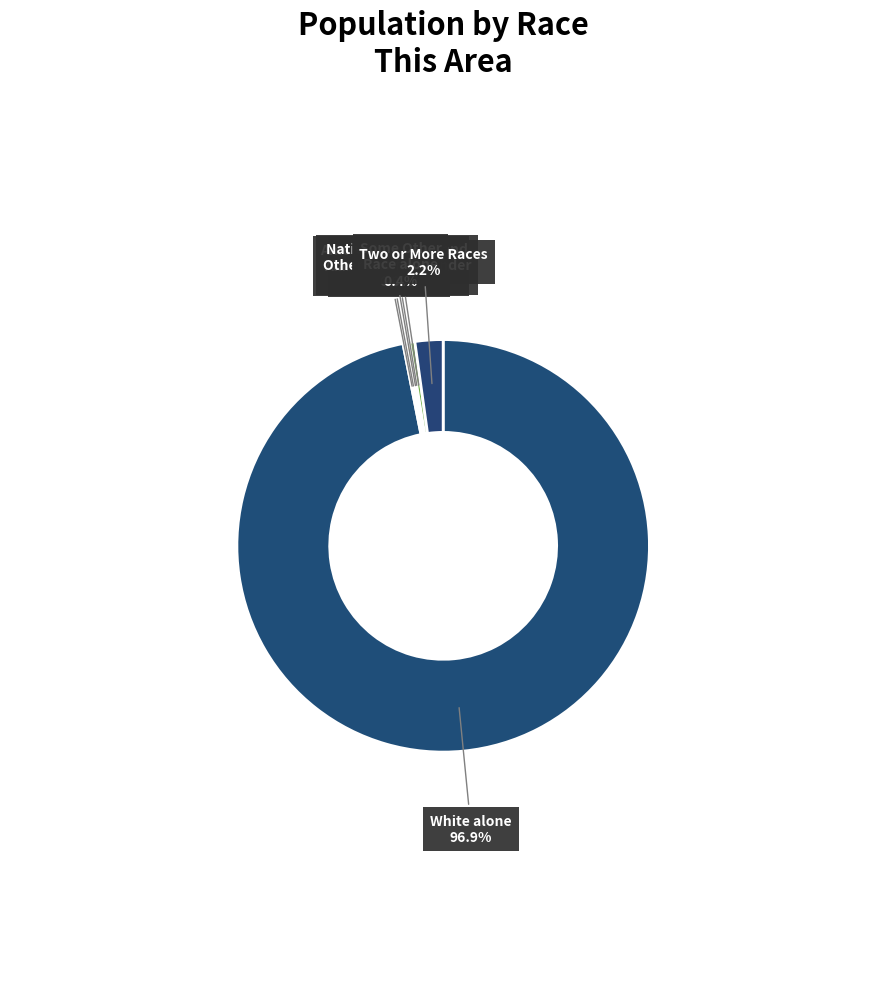

What percentage do Two or More Races and White alone together represent?

99.1%